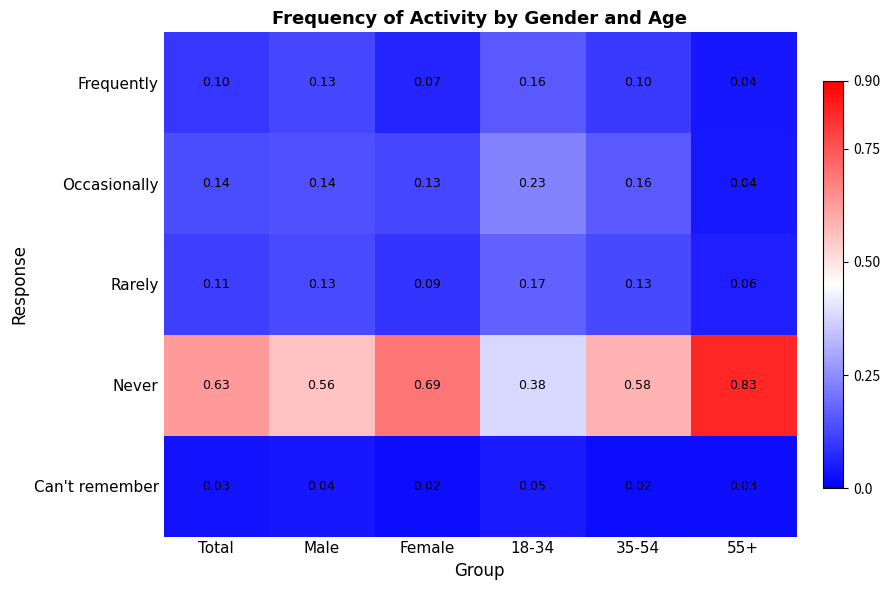

Between Total and 35-54, which series saw the biggest shift?

Never